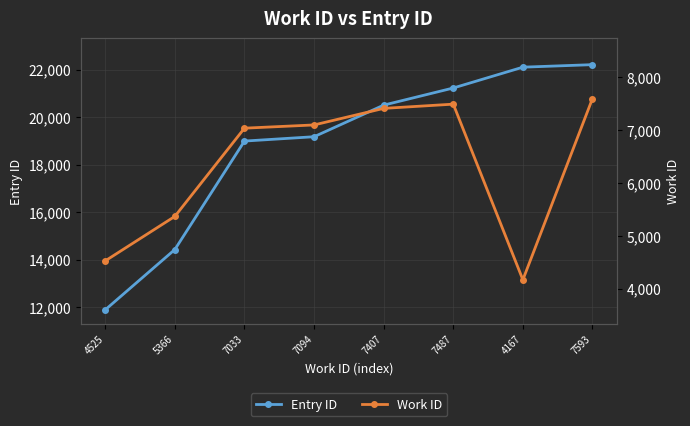

At which category does Work ID reach its first local valley?

4167